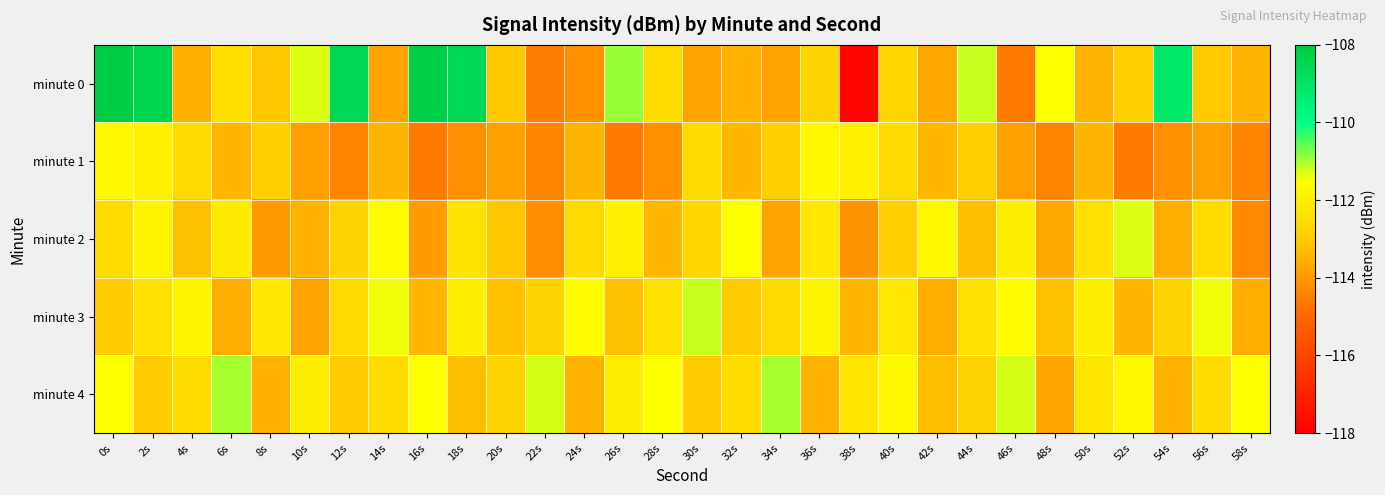

List the series in order of their peak value, highest first.

minute 0, minute 4, minute 3, minute 2, minute 1